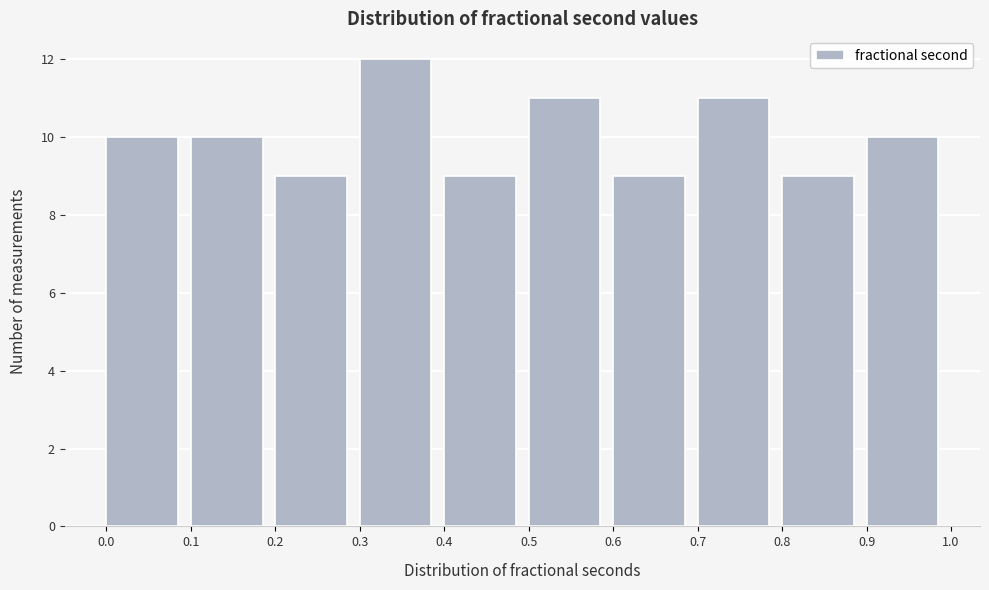

Reading left to right, transcribe this chart: for each bar, give the range it covers on the x-axis and its height. The values are not printed on the chart, so give them approximately, as read against the axis.

0.0 to 0.1: 10
0.1 to 0.2: 10
0.2 to 0.3: 9
0.3 to 0.4: 12
0.4 to 0.5: 9
0.5 to 0.6: 11
0.6 to 0.7: 9
0.7 to 0.8: 11
0.8 to 0.9: 9
0.9 to 1.0: 10